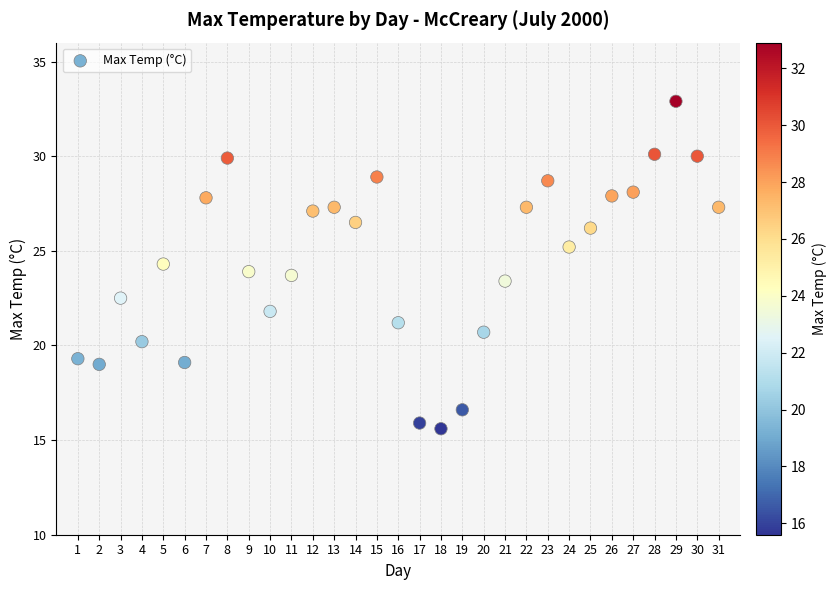

What is the range of X values (max minus min)?

30.0